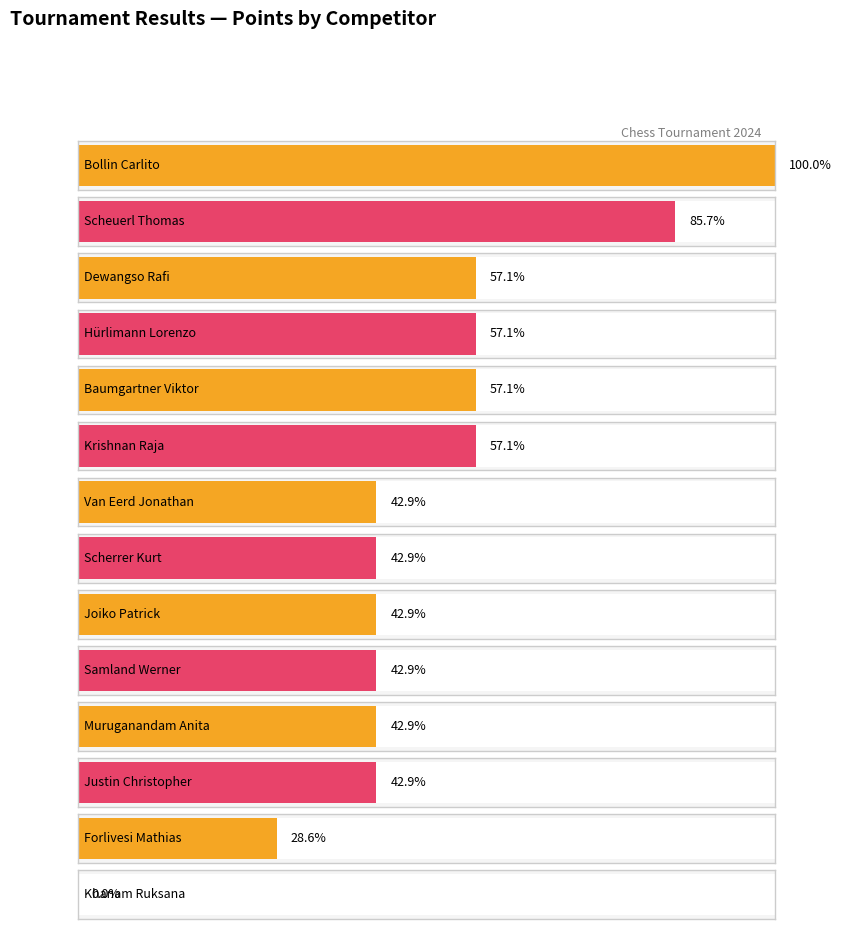

List the labels in order of value, largest first.

Bollin Carlito, Scheuerl Thomas, Dewangso Rafi, Hürlimann Lorenzo, Baumgartner Viktor, Krishnan Raja, Van Eerd Jonathan, Scherrer Kurt, Joiko Patrick, Samland Werner, Muruganandam Anita, Justin Christopher, Forlivesi Mathias, Khanam Ruksana